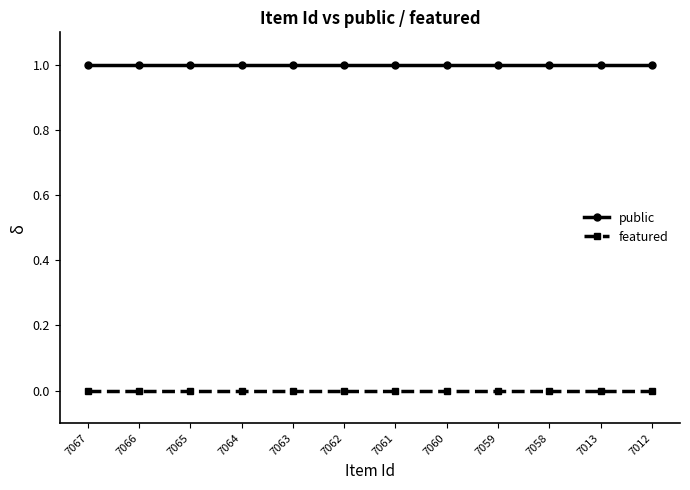

What is the average value of the public series?

1